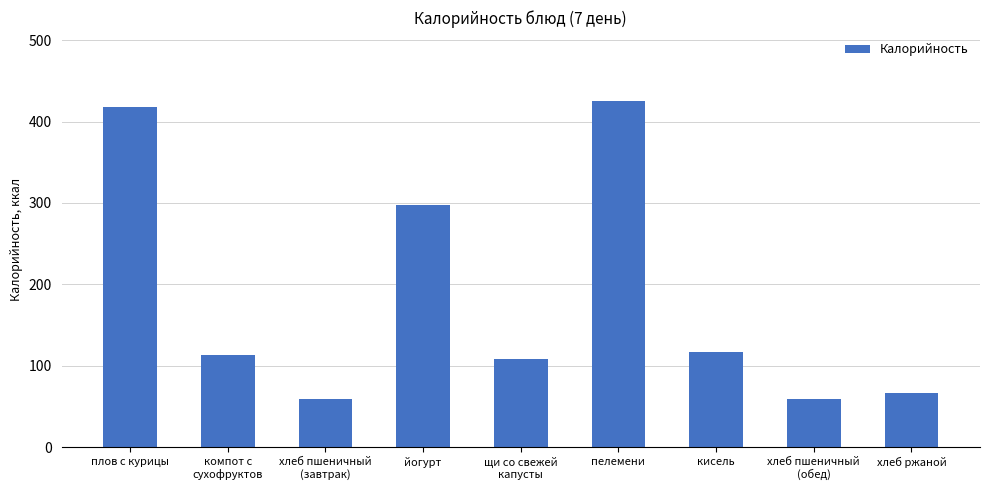

What value does the data have at хлеб пшеничный
(завтрак)?

58.7